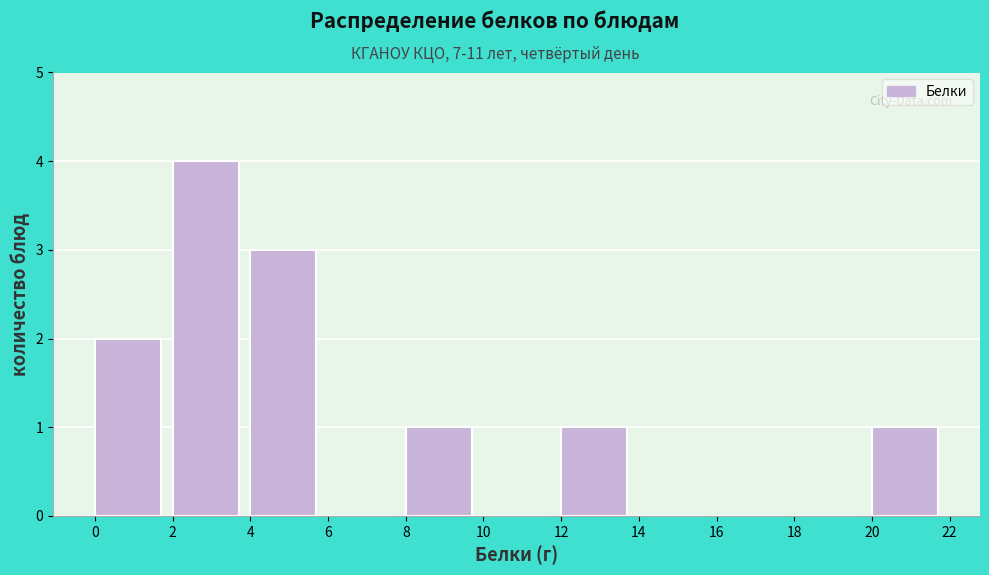

Over which range of the x-axis is the bar tallest?

2 to 4